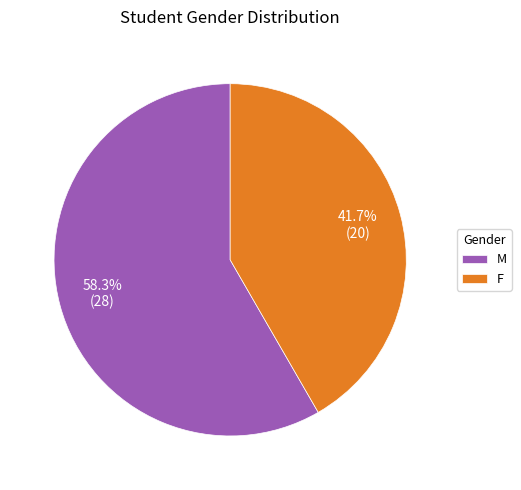

To the nearest percent, what is the average slice percentage?

50%